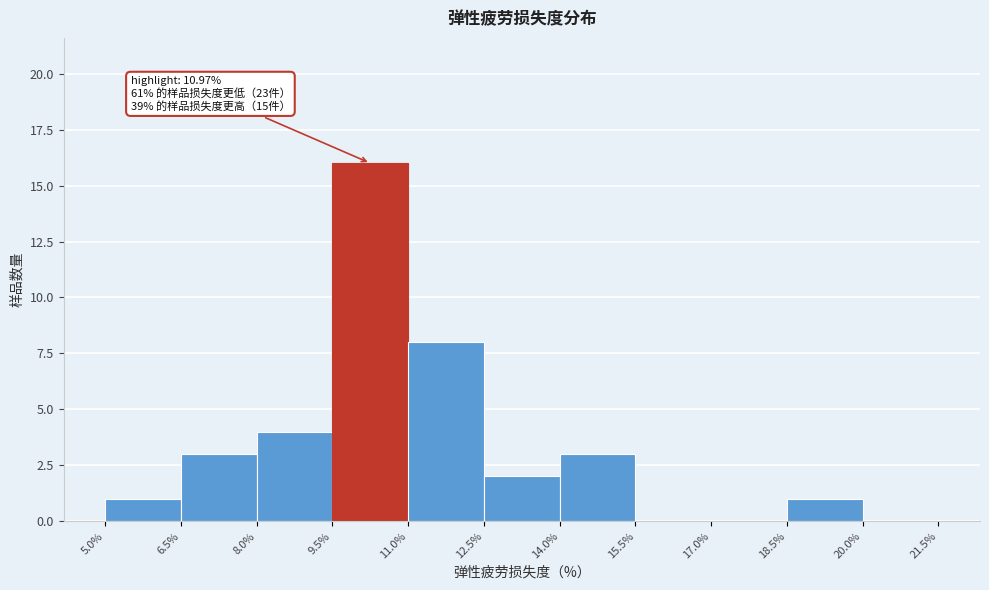

Over which range of the x-axis is the bar tallest?

9.5% to 11.0%